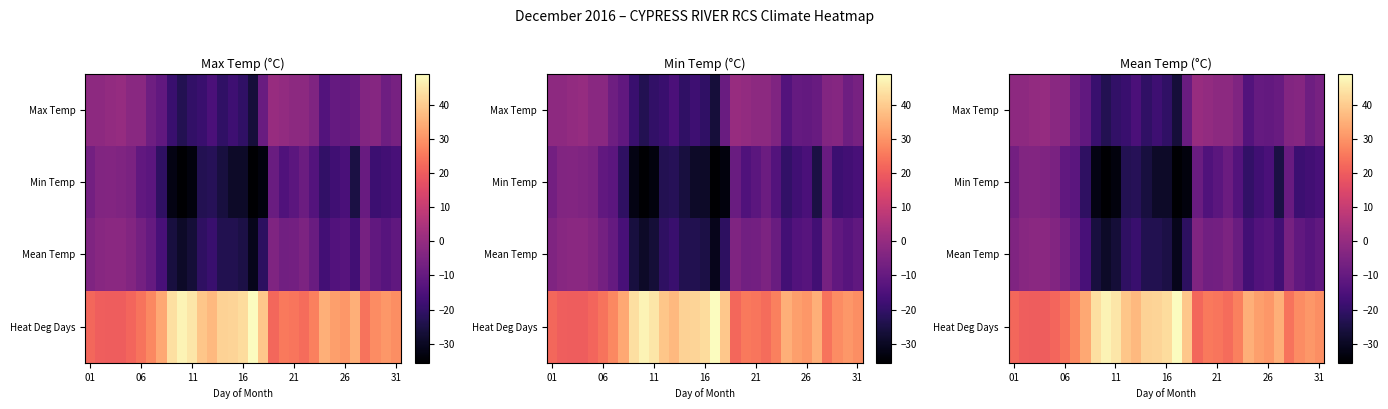

How many data points in Min Temp are above -17?

15